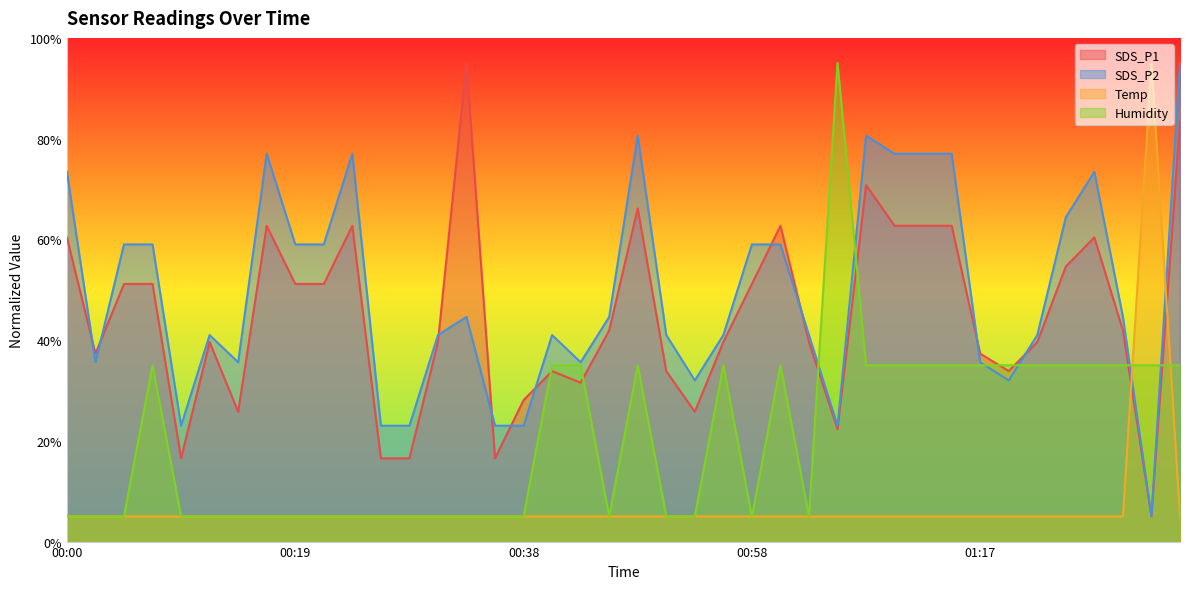

What is the maximum value shown in the chart?

95.0